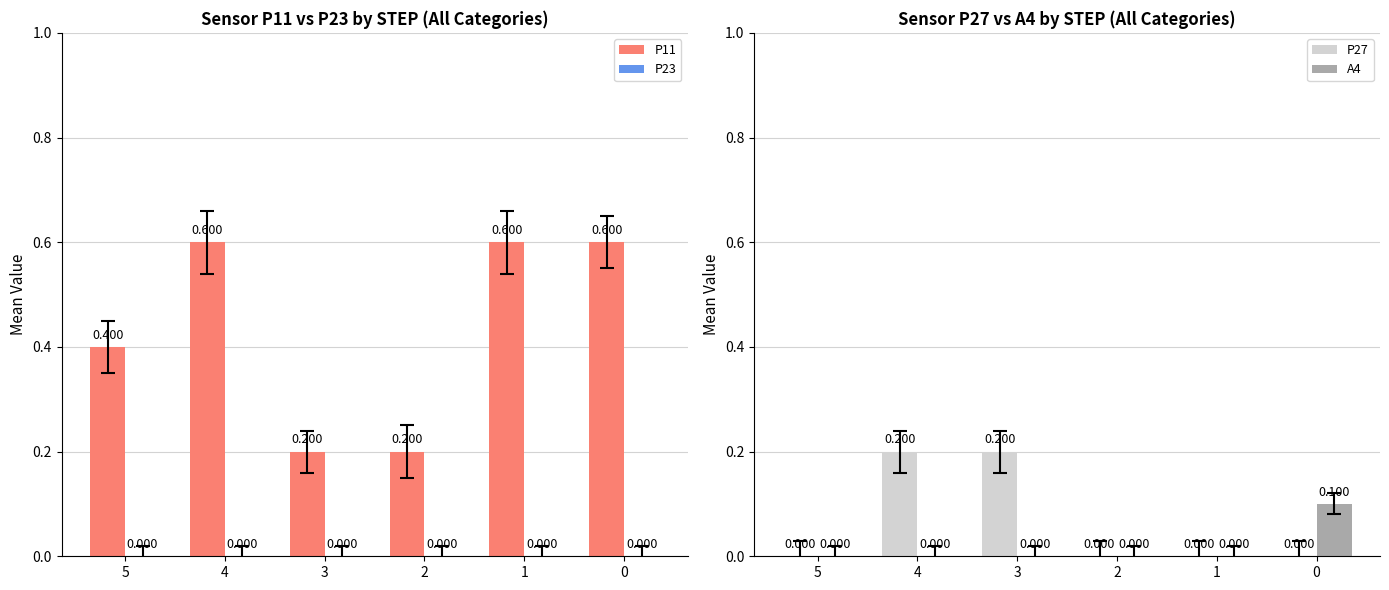

Rank the categories by A4 value from lowest to highest.

5, 4, 3, 2, 1, 0